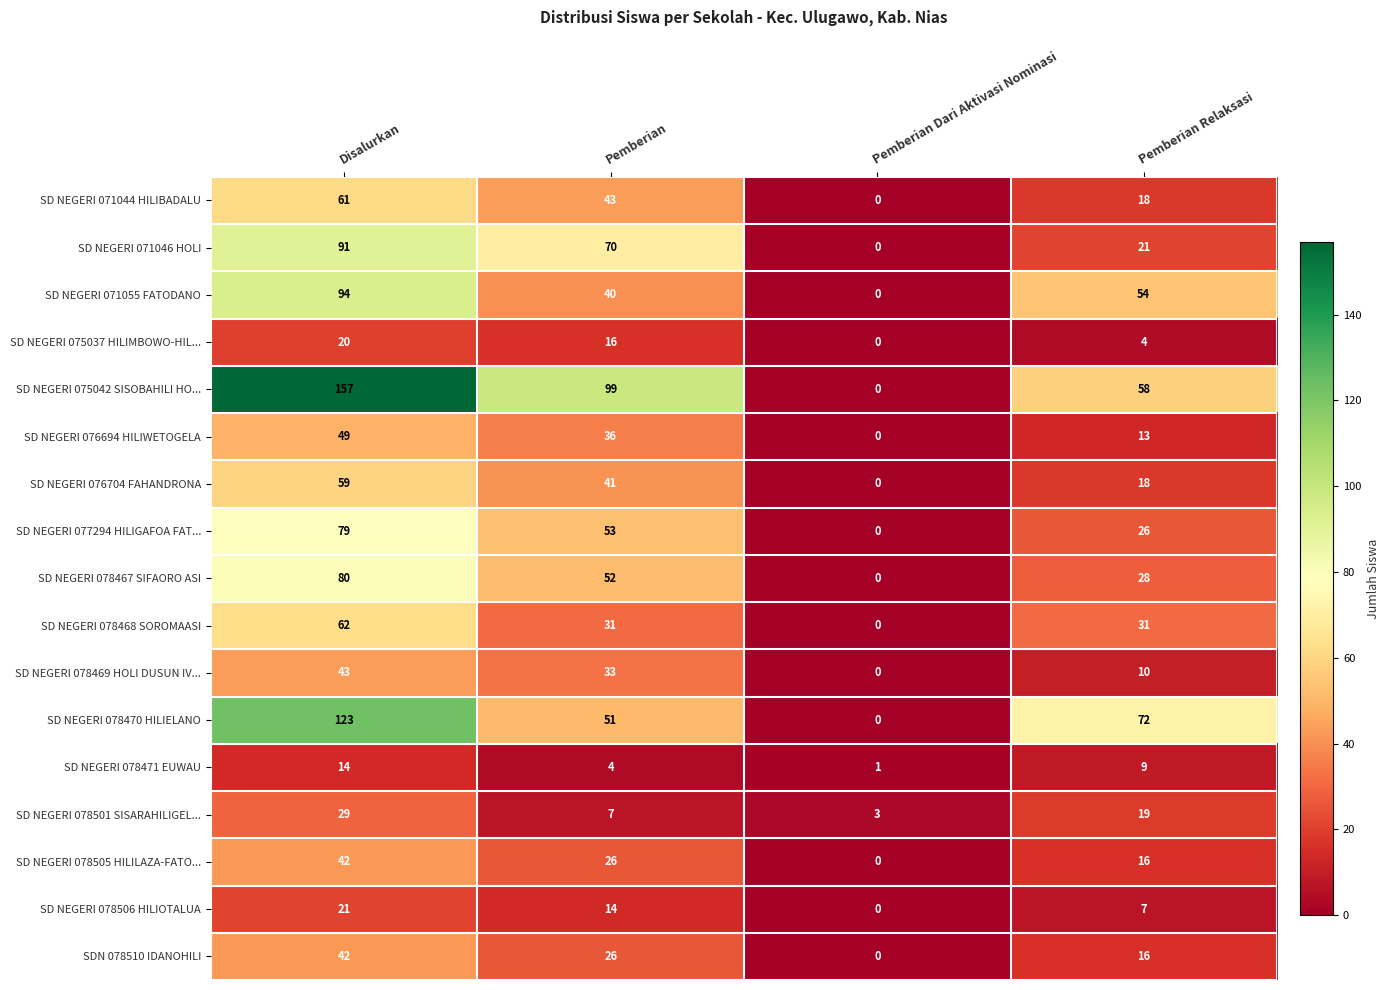

Rank the categories by SD NEGERI 071055 FATODANO value from lowest to highest.

Pemberian Dari Aktivasi Nominasi, Pemberian, Pemberian Relaksasi, Disalurkan